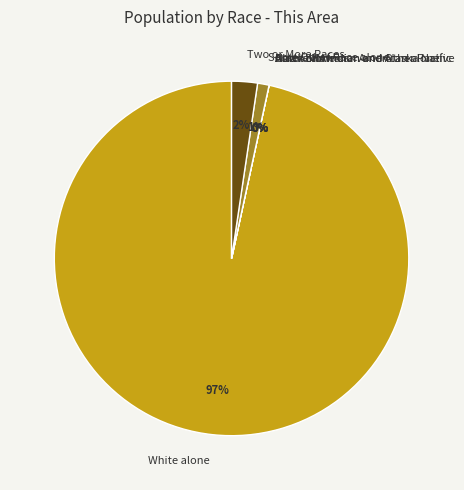

What percentage is the Some Other Race alone slice, to the nearest percent?

1%